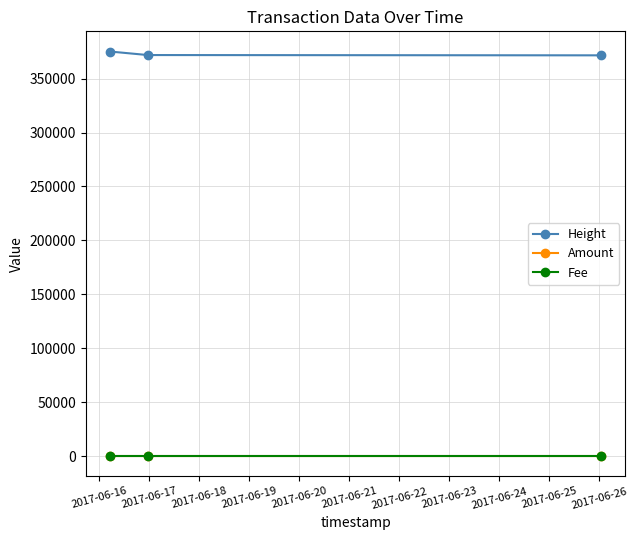

At how many categories does at least one series exceed 55568?

3